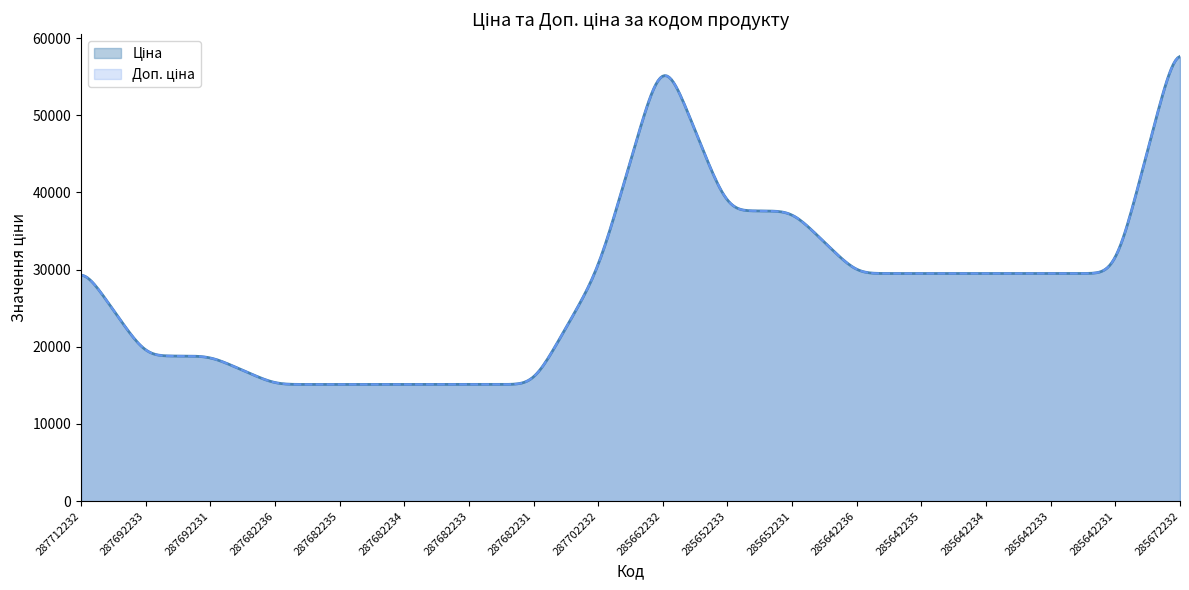

Does the chart have visible grid lines?

No